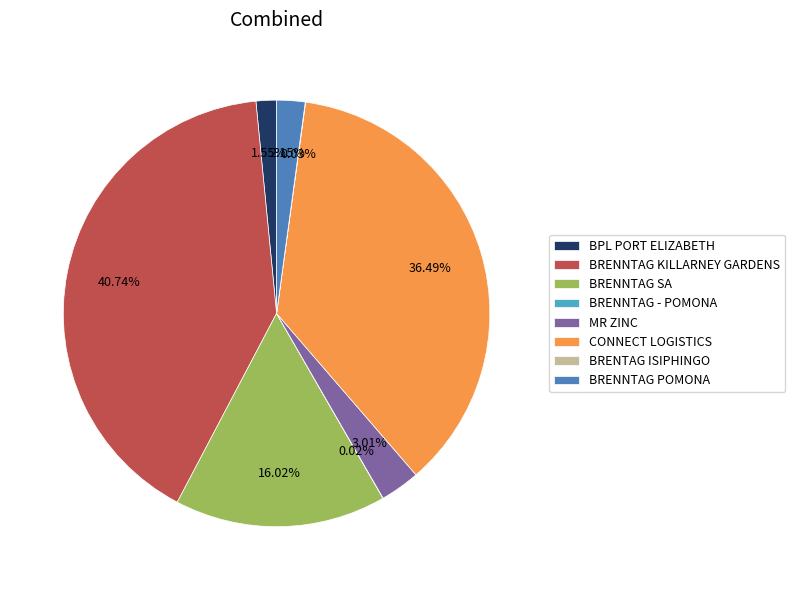

Between BRENNTAG POMONA and BPL PORT ELIZABETH, which is larger?

BRENNTAG POMONA